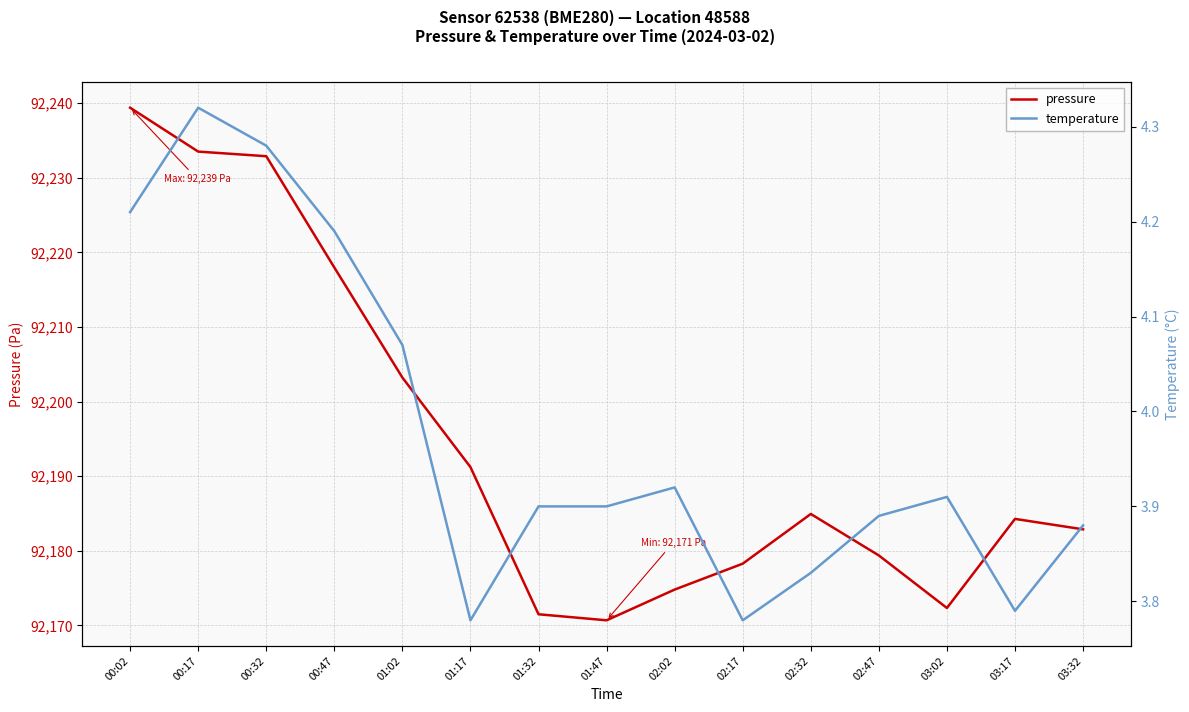

What are all the series names shown in the legend?

pressure, temperature